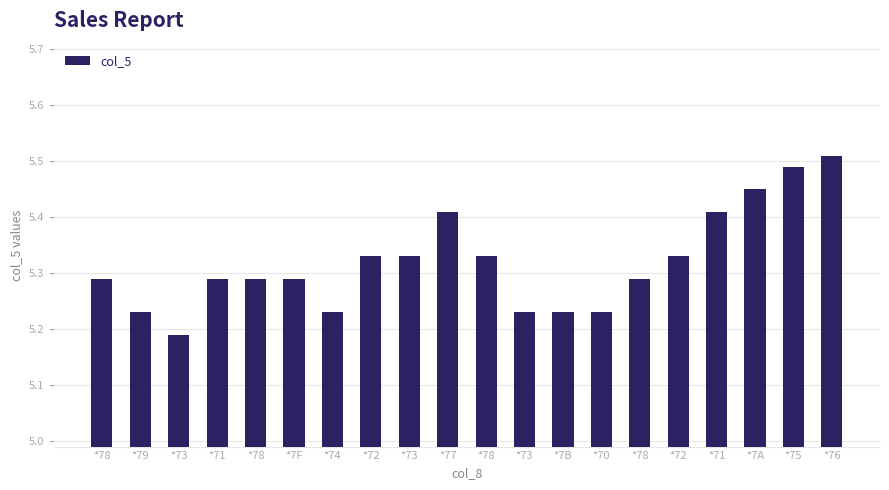

Does the chart contain any negative values?

No